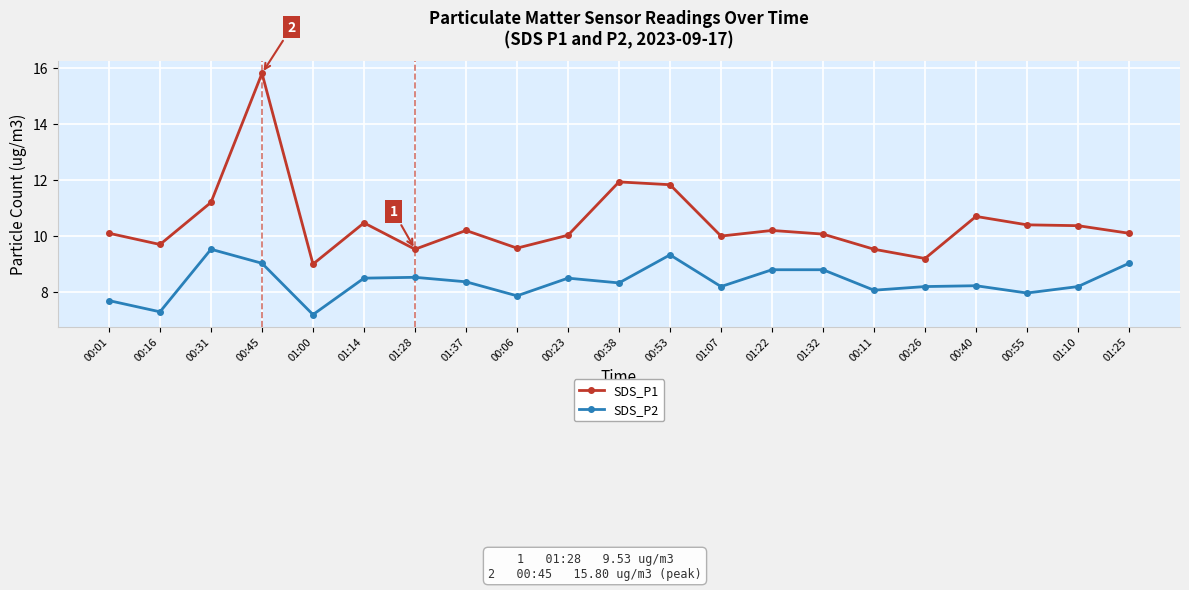

What is the value of the SDS_P2 point at the 18th from the left?

8.2